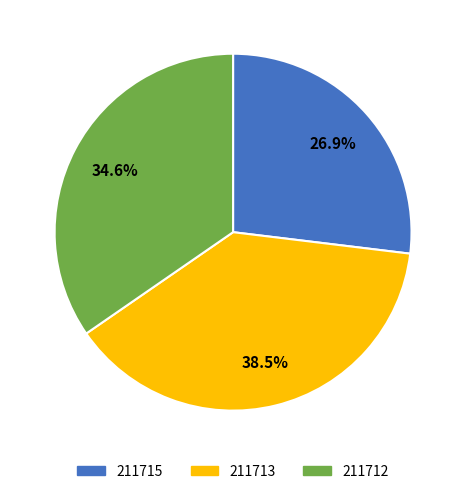

Count the number of slices in the pie.

3